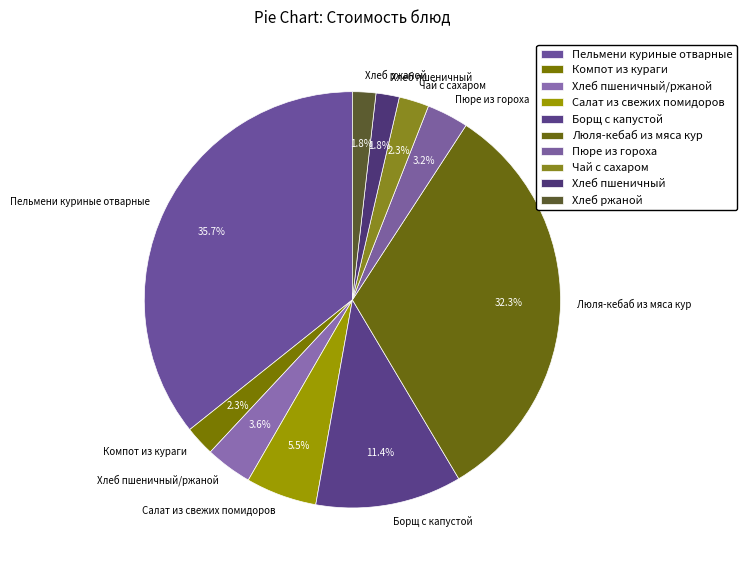

Combined, what portion of the pie is Пельмени куриные отварные and Хлеб ржаной?

37.5%